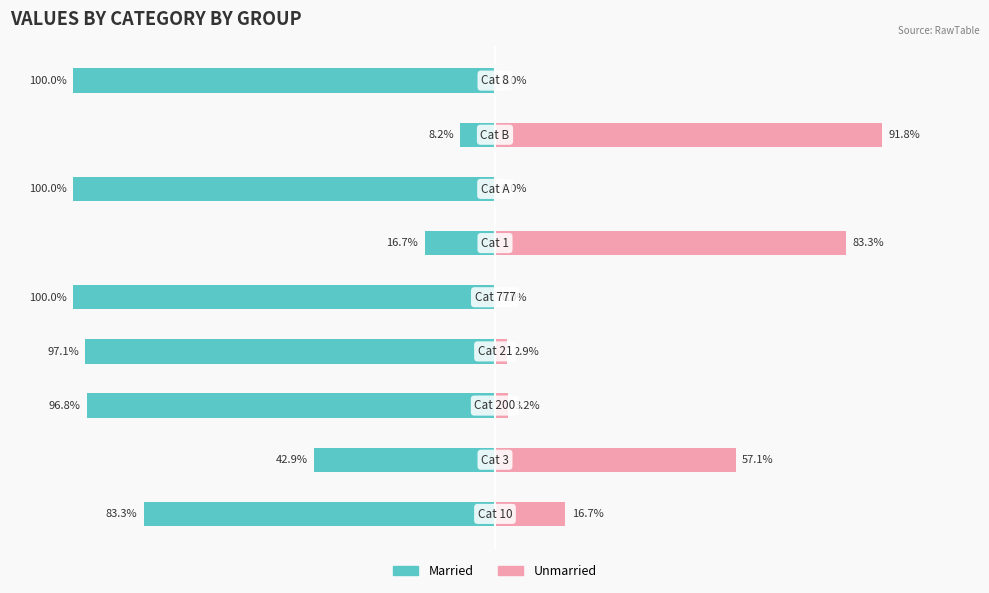

Reading left to right, transcribe all the data shown in this chart.

Married: 0=-83.3	1=-42.9	2=-96.8	3=-97.1	4=-100.0	5=-16.7	6=-100.0	7=-8.2	8=-100.0
Unmarried: 0=16.7	1=57.1	2=3.2	3=2.9	4=0.0	5=83.3	6=0.0	7=91.8	8=0.0